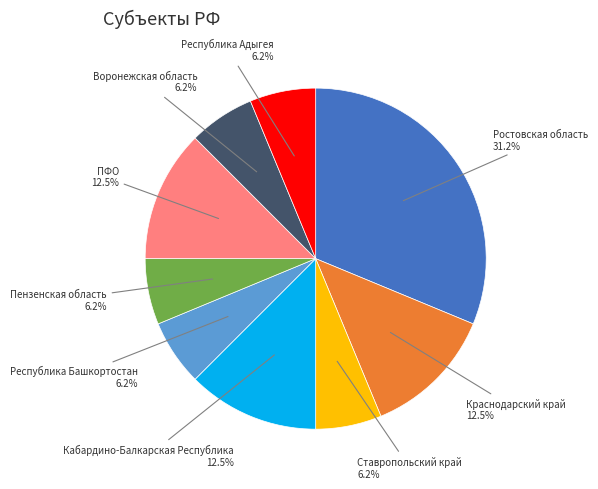

How many slices are in this pie chart?

9